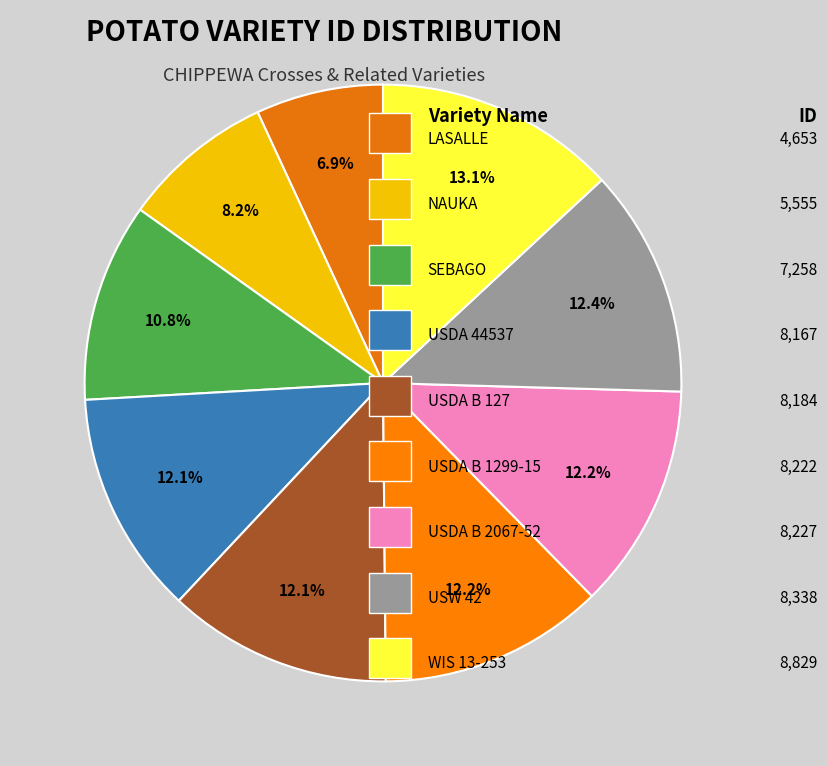

How many slices are in this pie chart?

9